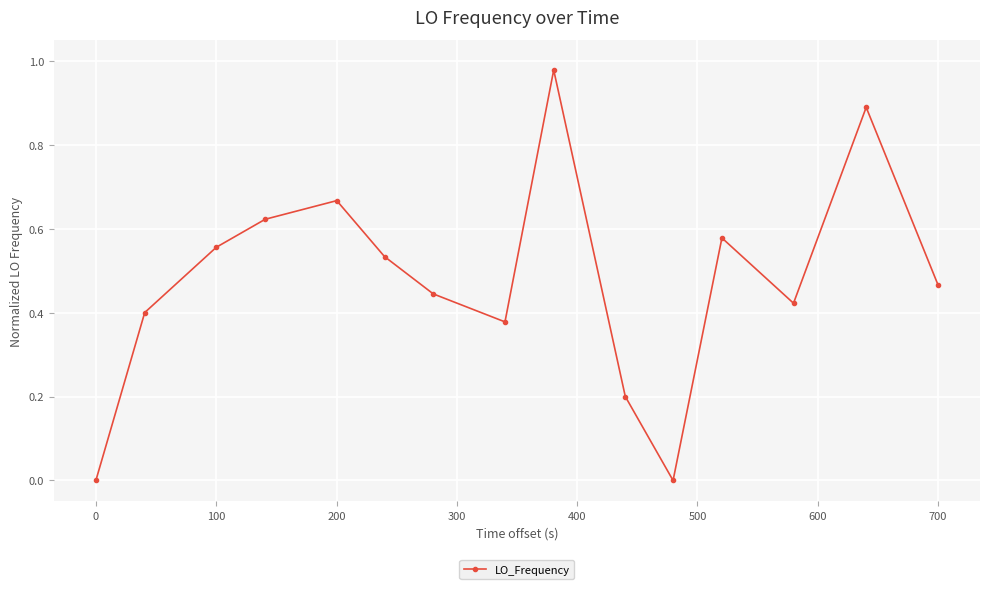

How many interior local peaks (higher than both neighbors) does the data have?

4